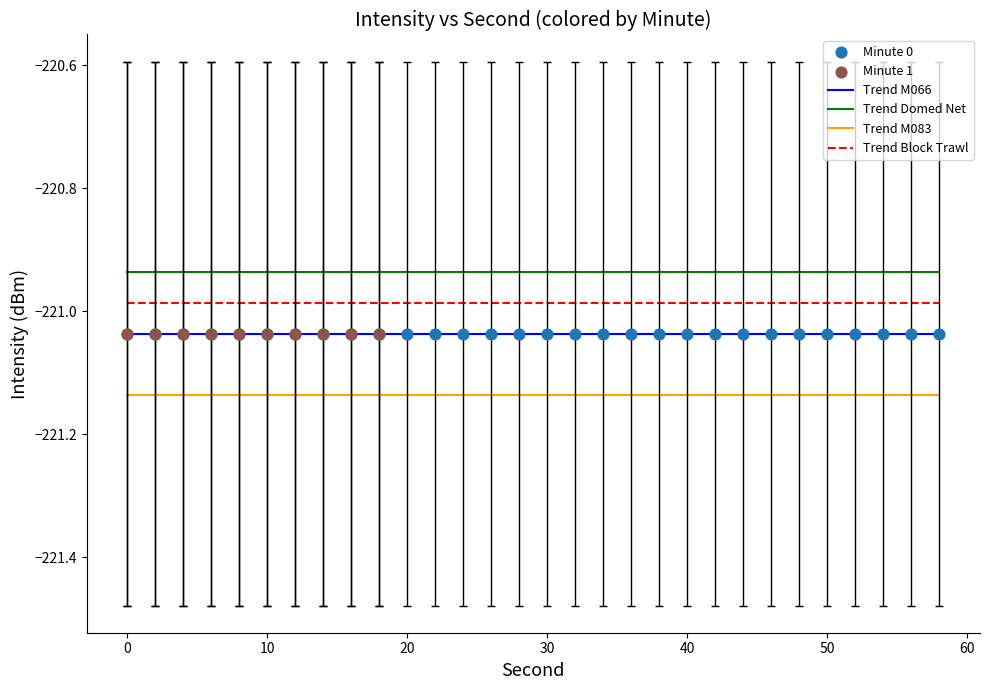

Which series has the largest total across all categories?

Trend Domed Net